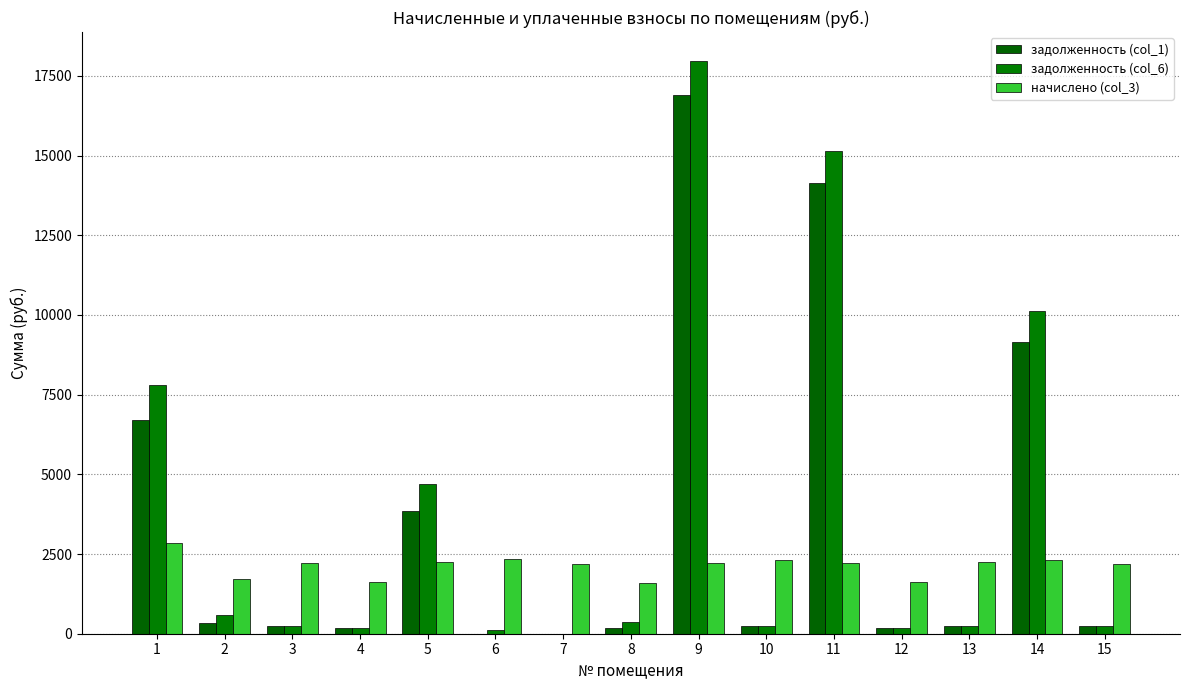

Where does the задолженность (col_1) series first go above 247?

1